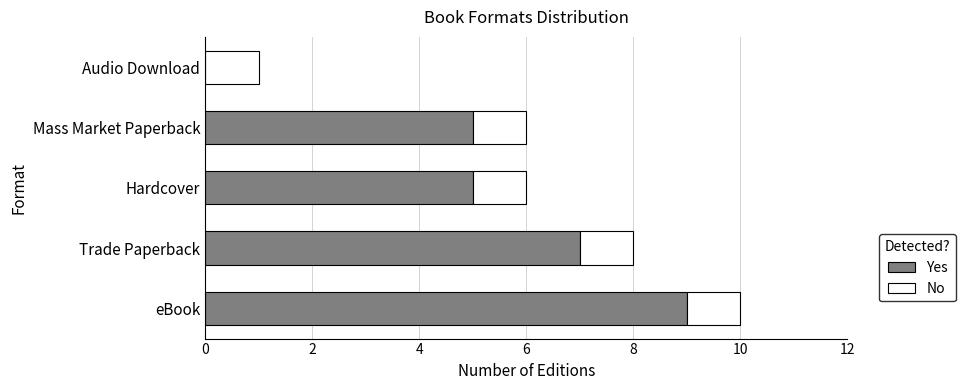

At which category is the sum across all series the highest?

eBook